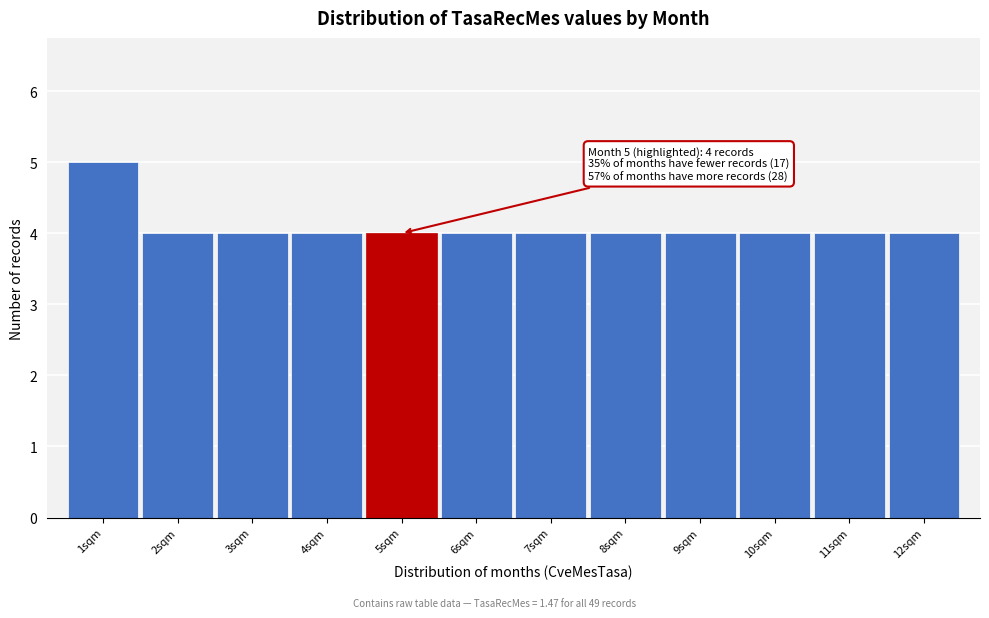

Over which range of the x-axis is the bar tallest?

0.5 to 1.5